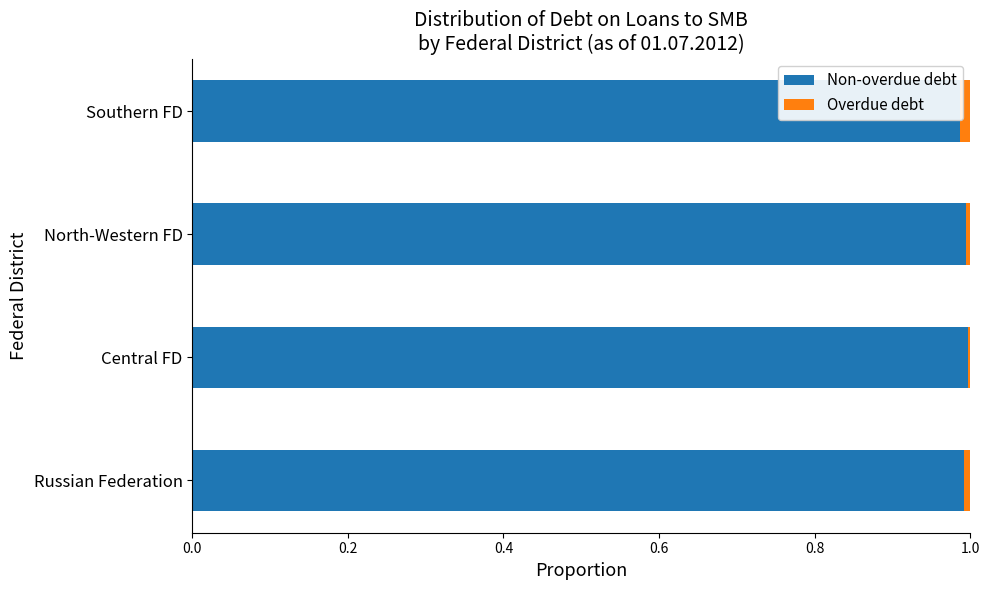

What is the lowest value of the Non-overdue debt series?

1.0